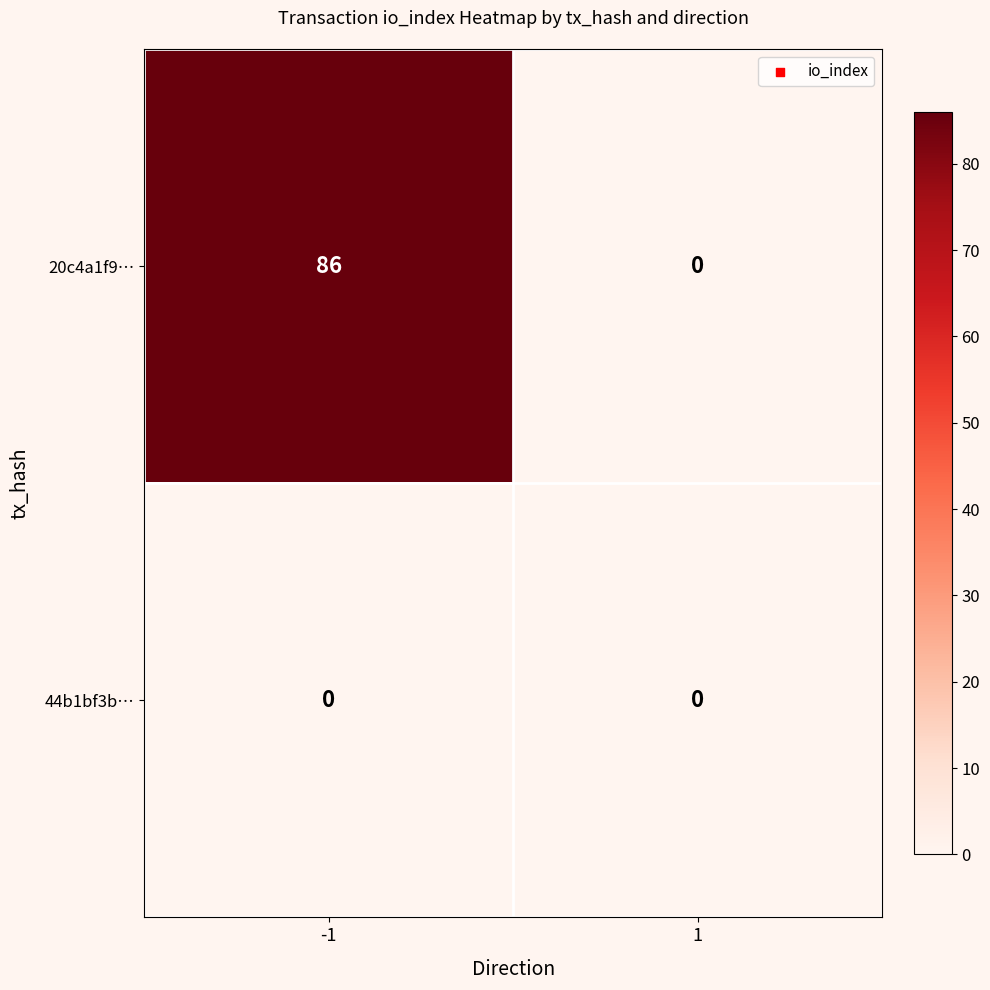

How many series are shown in this chart?

2